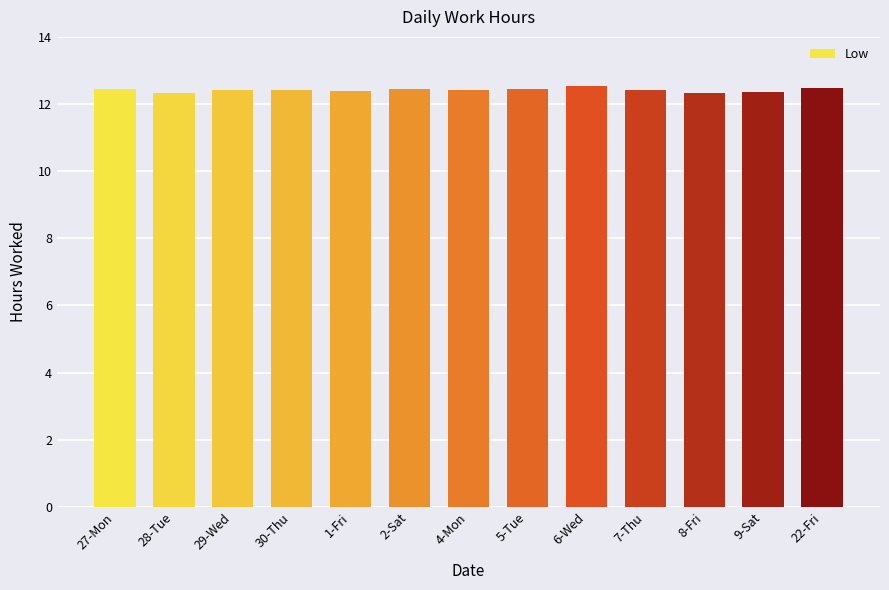

What is the approximate value at 2-Sat?

12.4